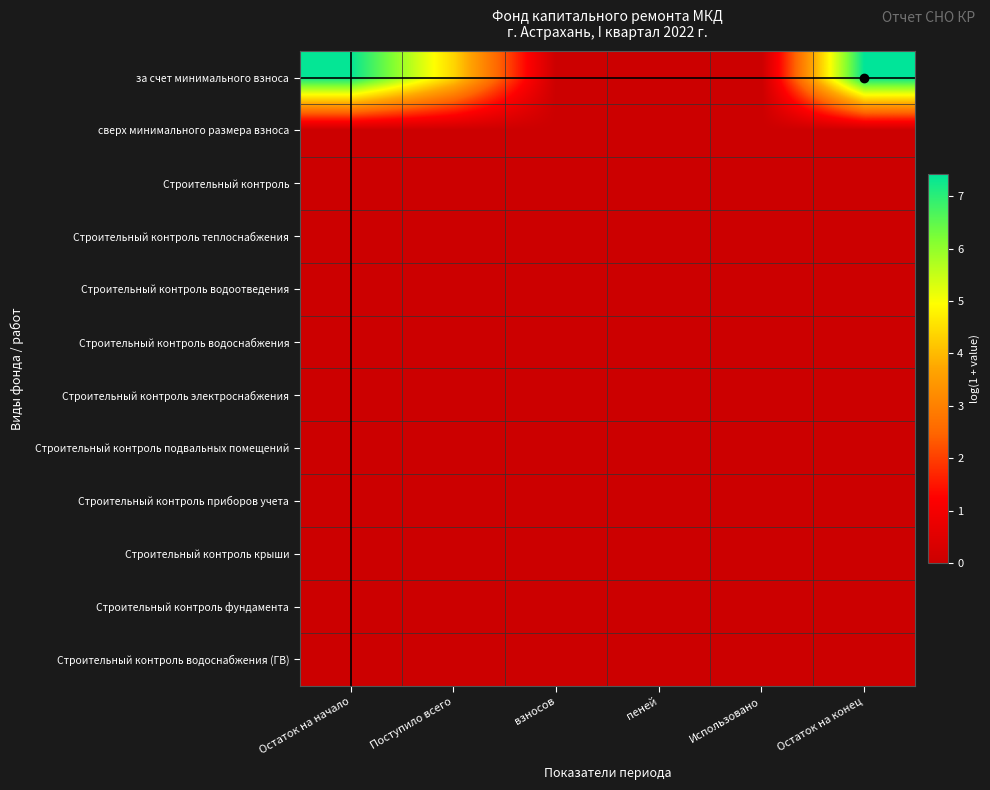

What is the total value across all series at Остаток на начало?

7.4